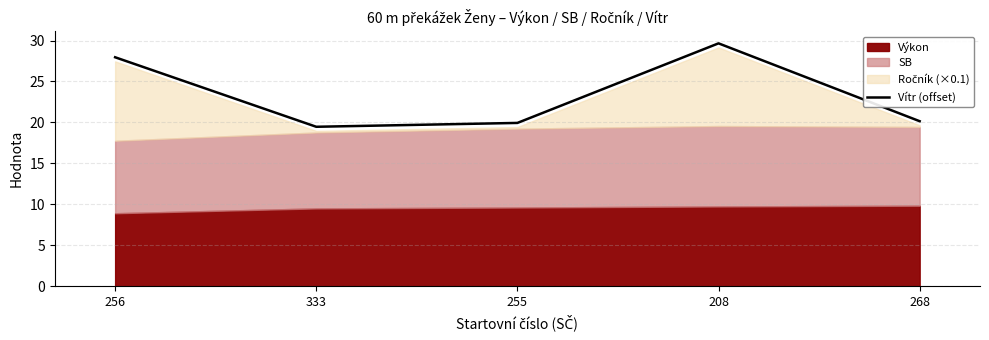

What is the value of the 5th point from the left?

20.1